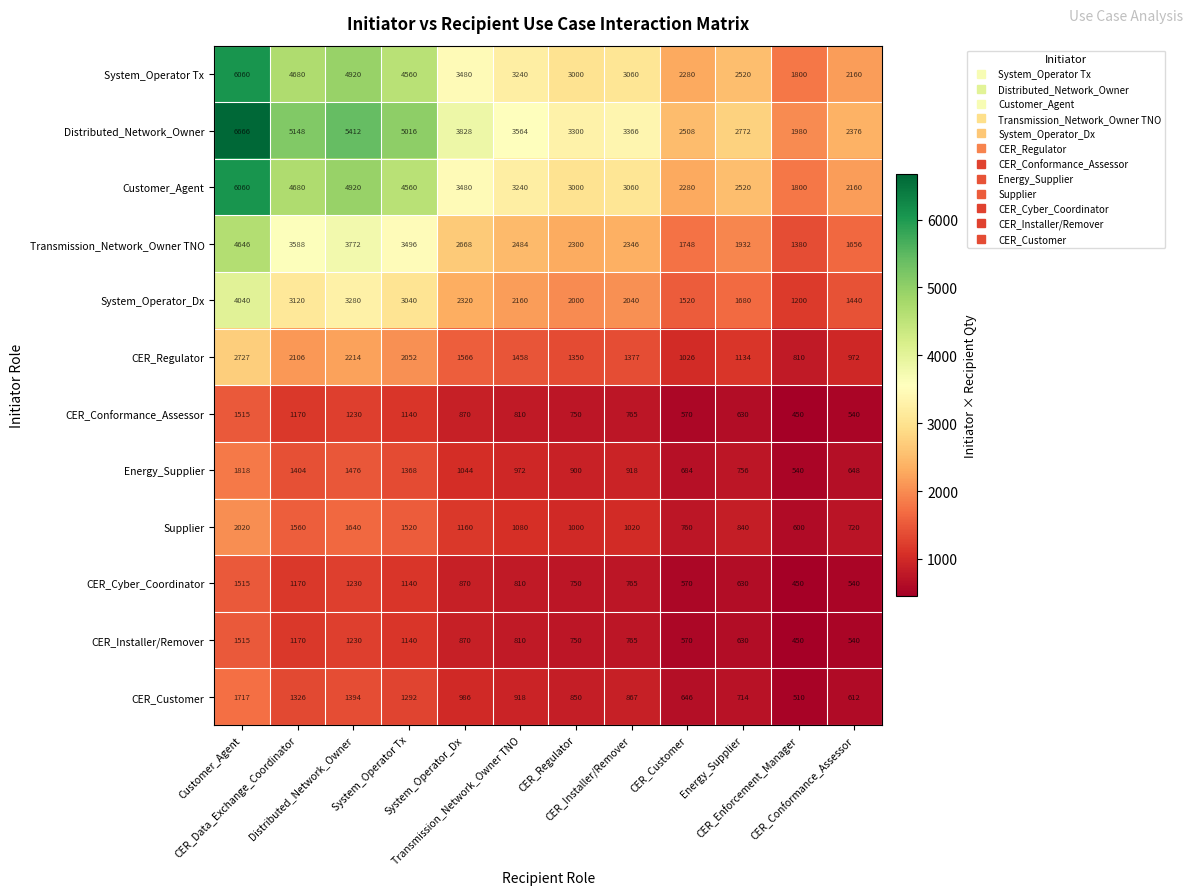

What is the maximum value shown in the chart?

6666